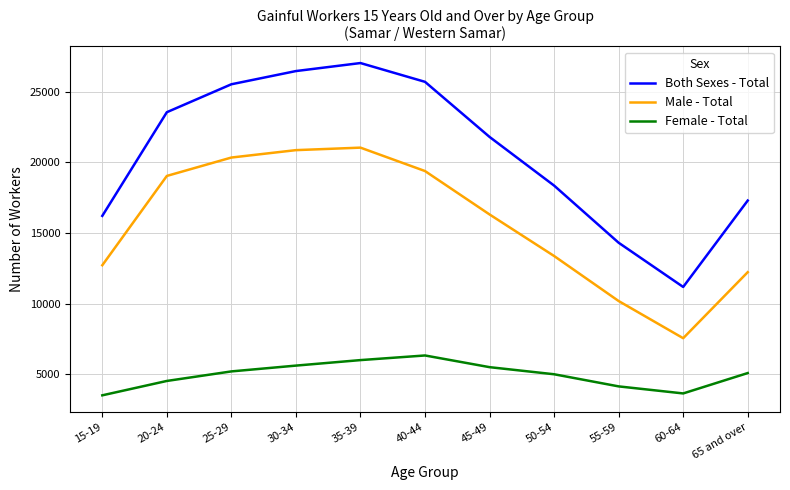

Where does the Both Sexes - Total series first go above 21799?

20-24